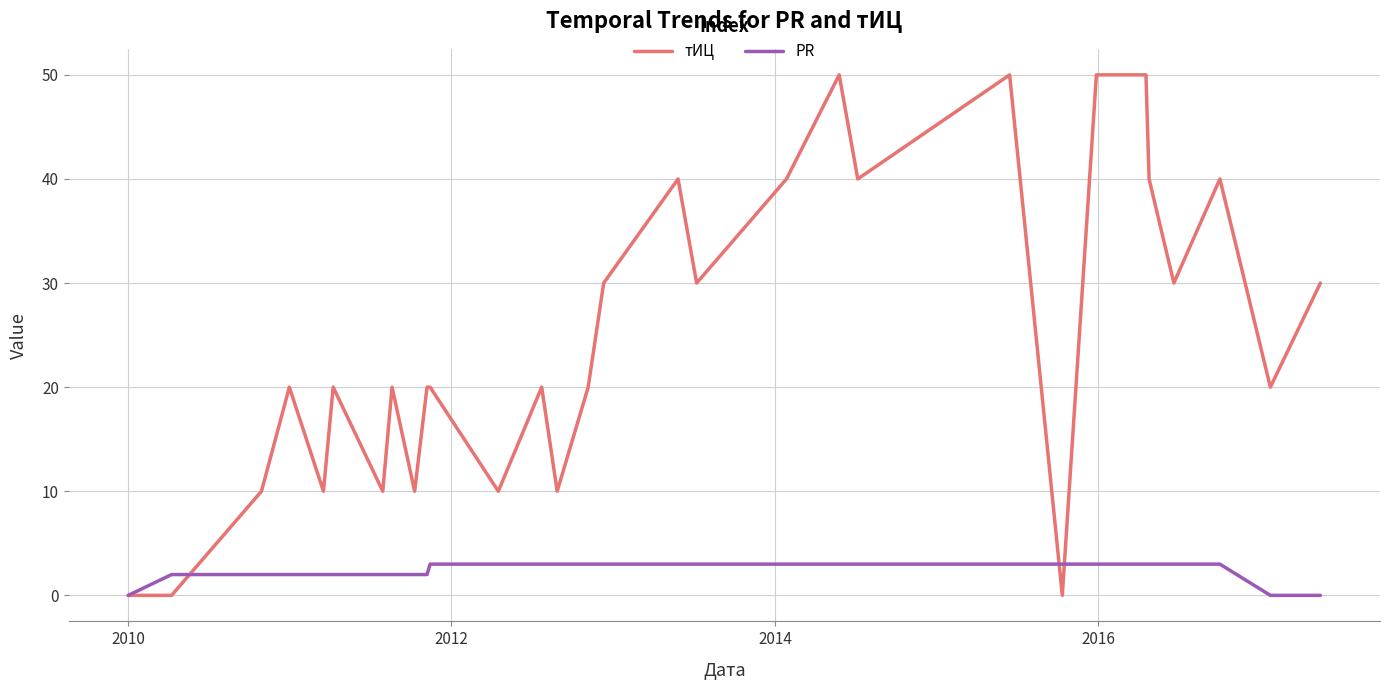

Rank the series by their maximum value, from highest to lowest.

тИЦ, PR